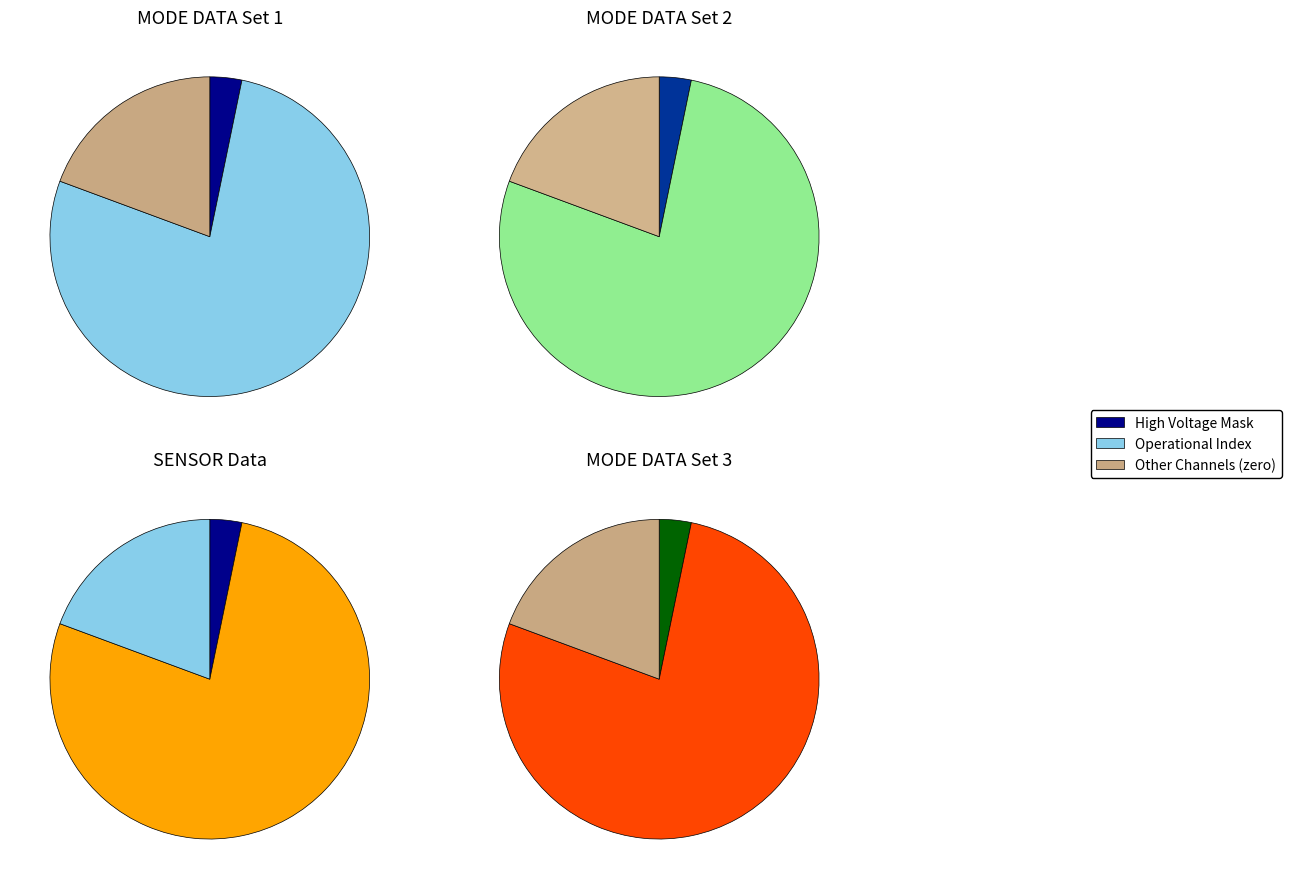

True or false: Azimuth Sum Mode accounts for 1% of the total.

False